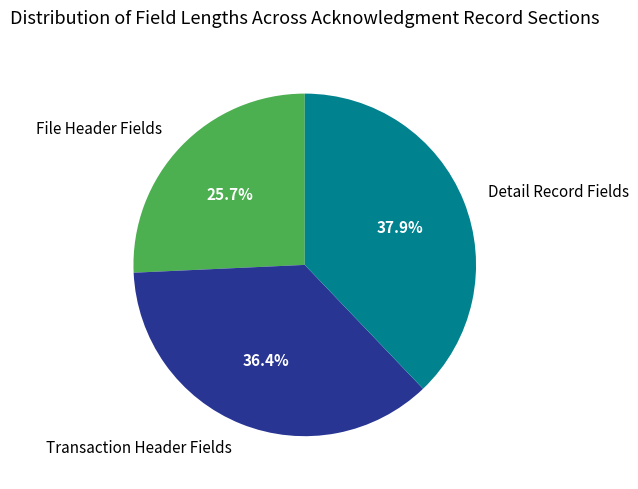

Is there a majority slice in this chart?

No